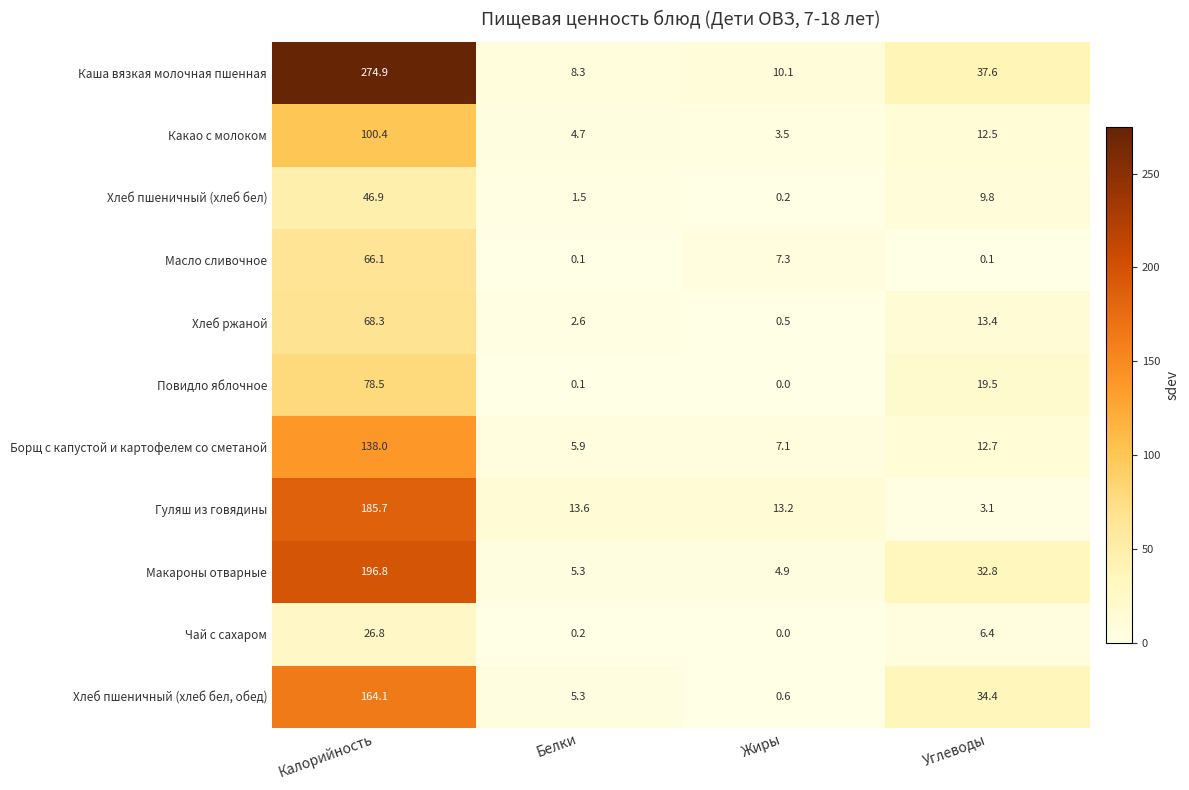

What is the spread (max minus min) of values at Калорийность?

248.1